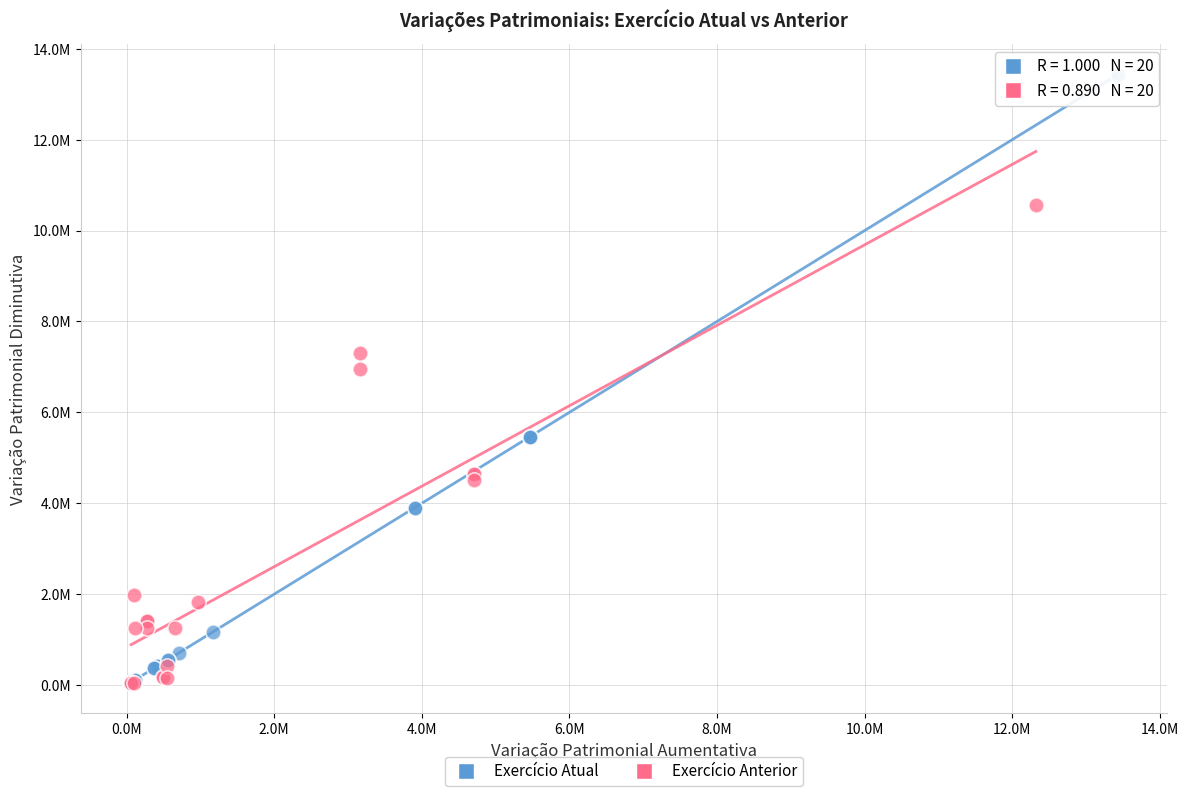

What are all the series names shown in the legend?

Exercício Atual, Exercício Anterior